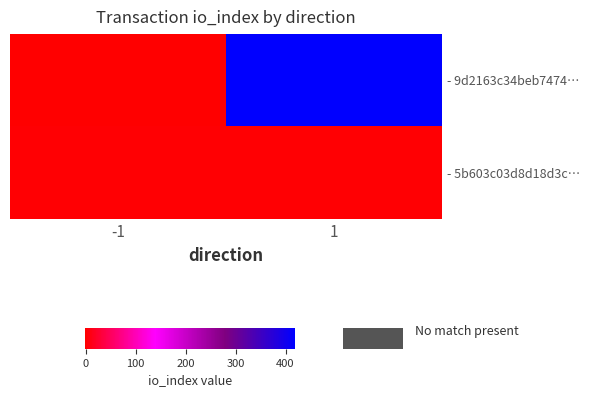

At which category is the sum across all series the highest?

1